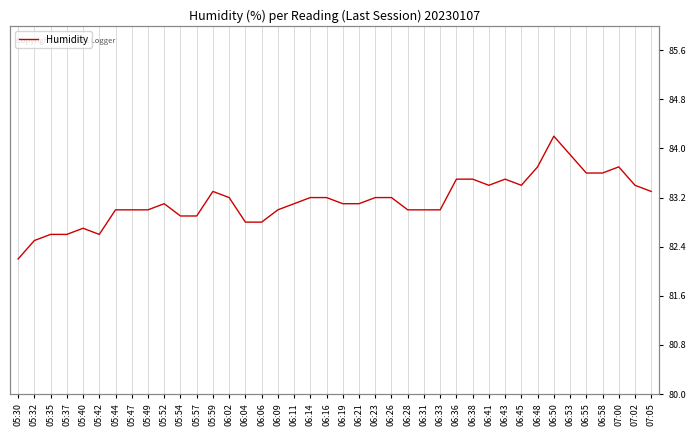

Where does the data first go above 83?

05:52